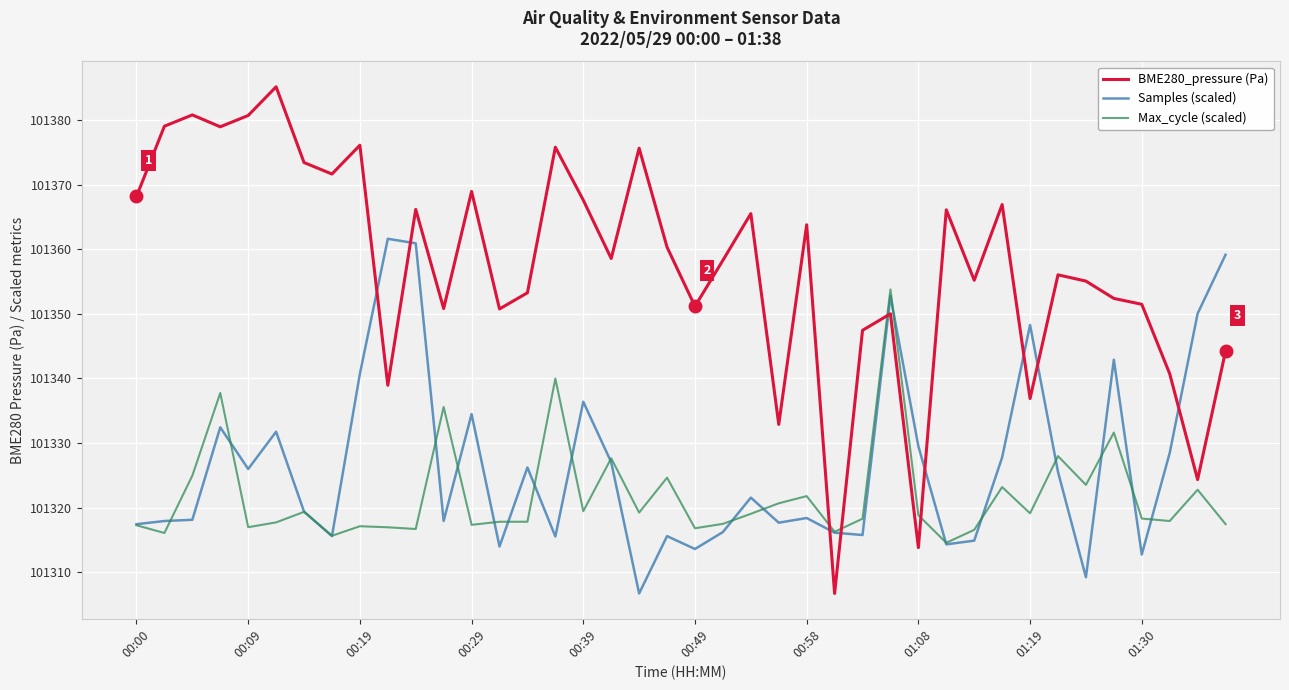

What is the lowest value of the BME280_pressure (Pa) series?

101306.7